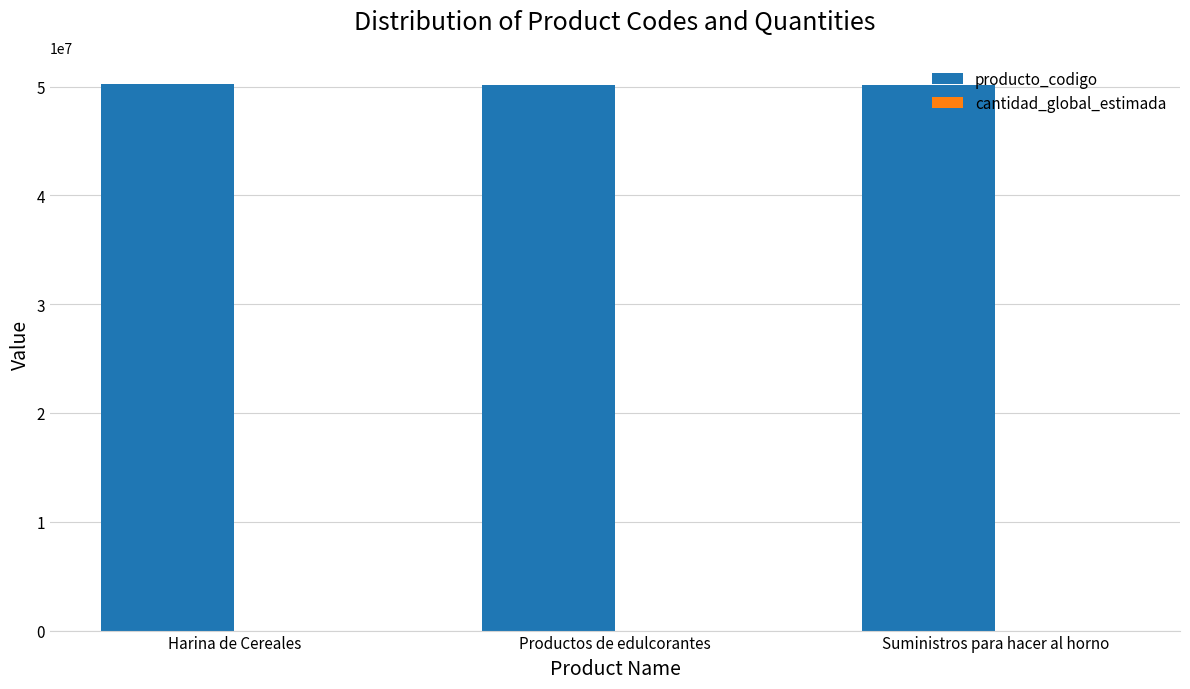

What is the highest value of the producto_codigo series?

50221102